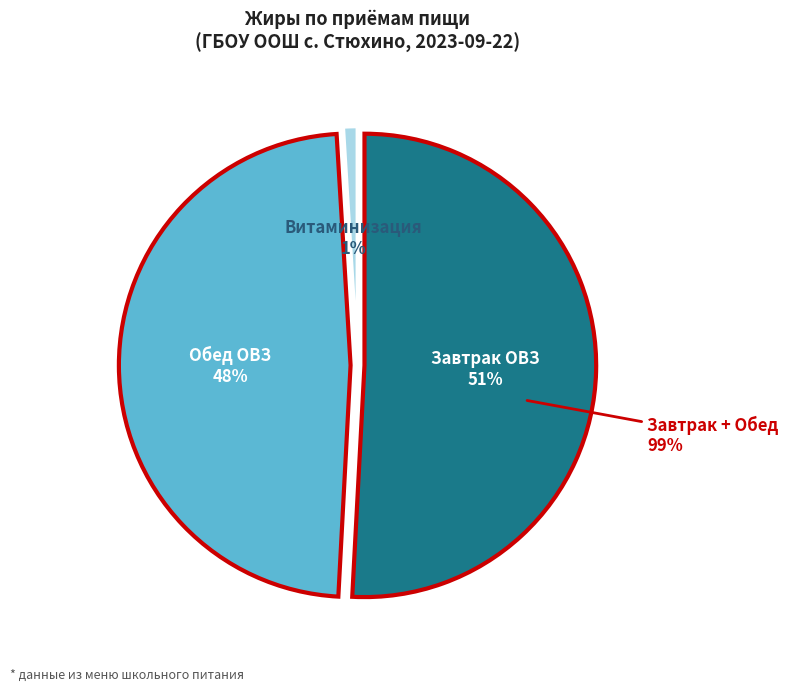

Does any single category account for the majority?

Yes